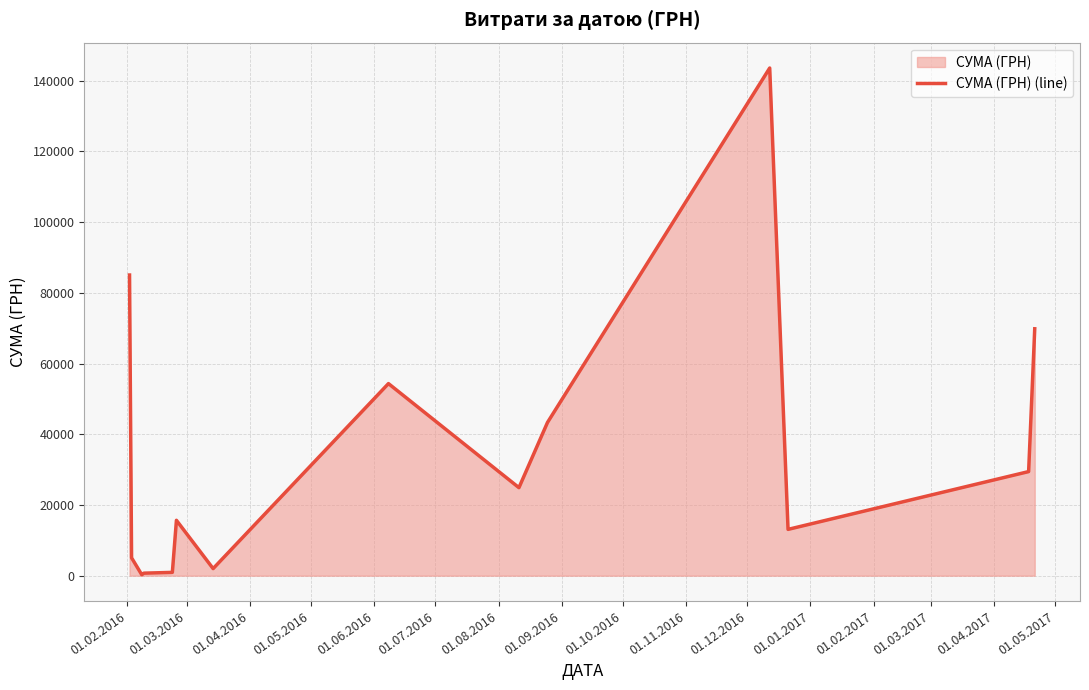

What is the difference between the maximum and minimum values?

143296.7